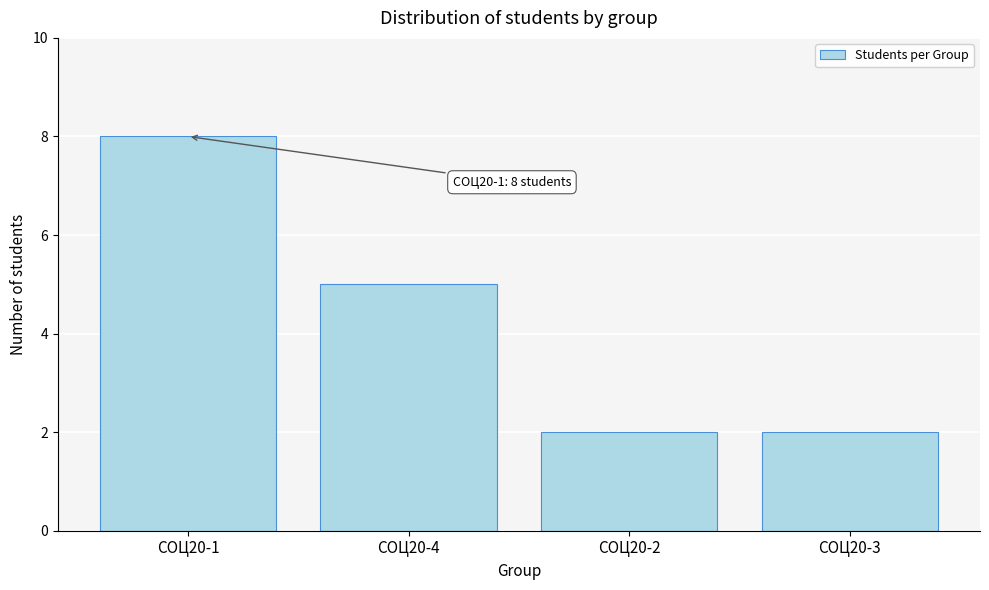

Reading left to right, transcribe all the data shown in this chart.

СОЦ20-1=8	СОЦ20-4=5	СОЦ20-2=2	СОЦ20-3=2